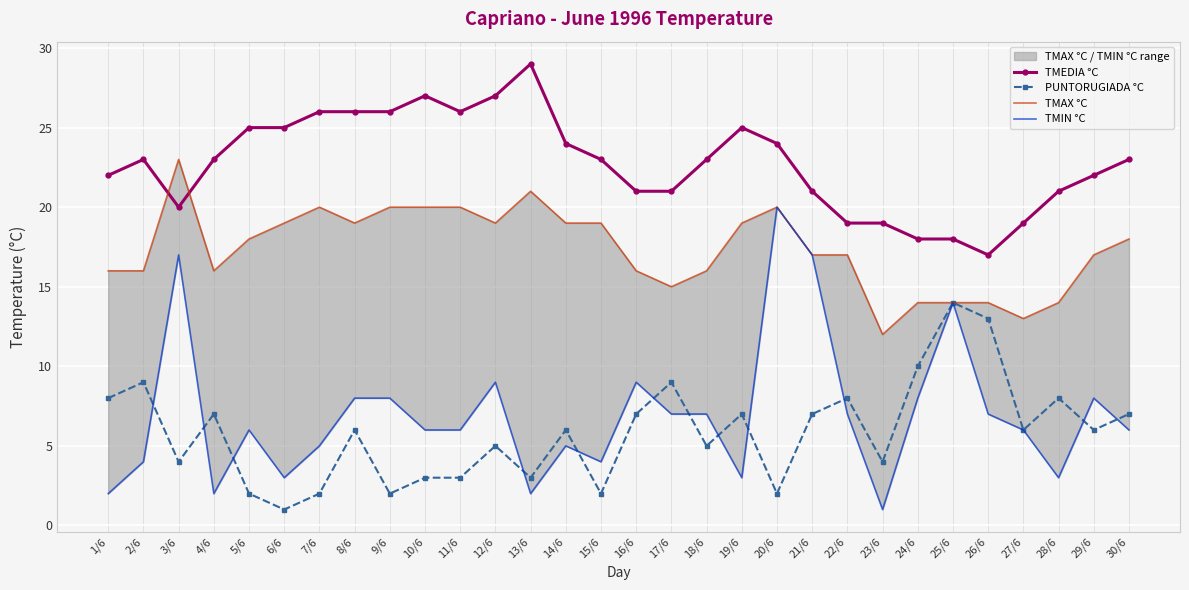

Between 9/6 and 10/6, which series saw the biggest shift?

TMIN °C